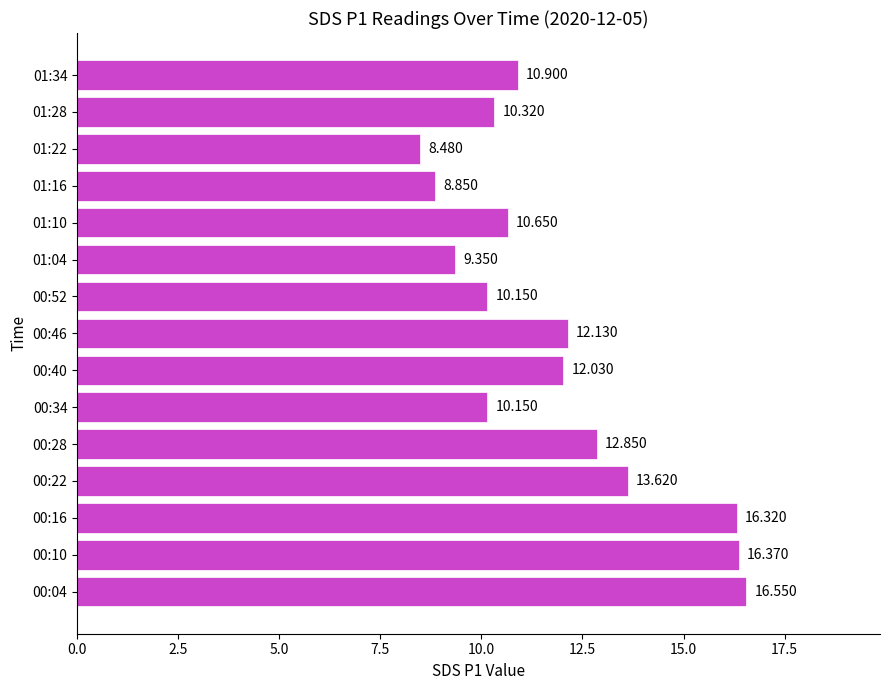

Does the chart contain stacked bars?

No